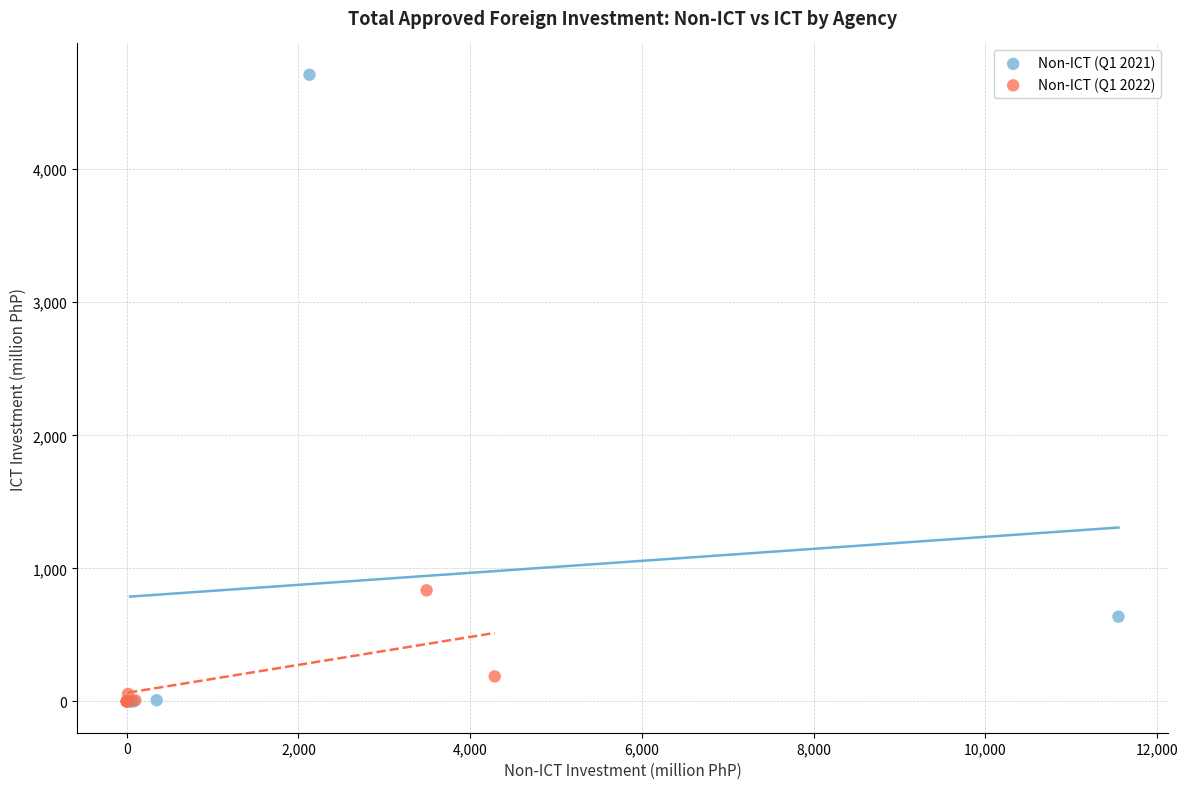

What are all the series names shown in the legend?

Non-ICT (Q1 2021), Non-ICT (Q1 2022)